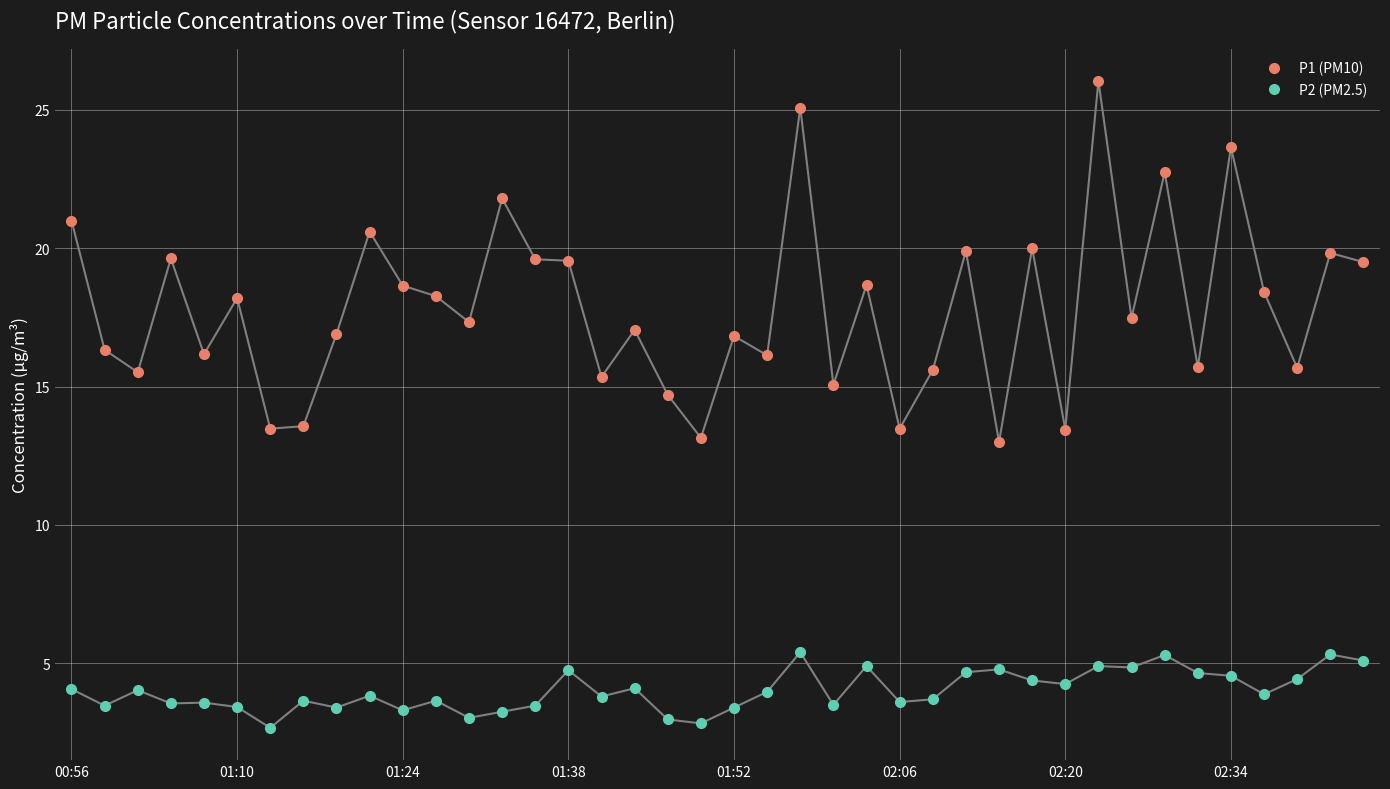

What are all the series names shown in the legend?

P1 (PM10), P2 (PM2.5)